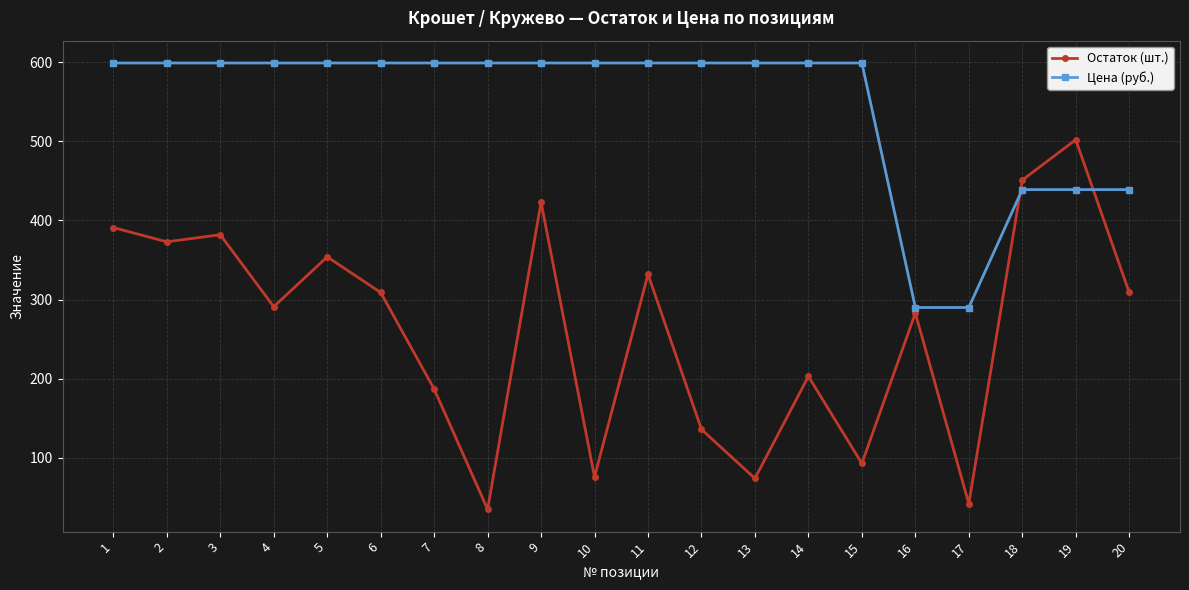

What is the difference between the highest and lowest values at 5?

245